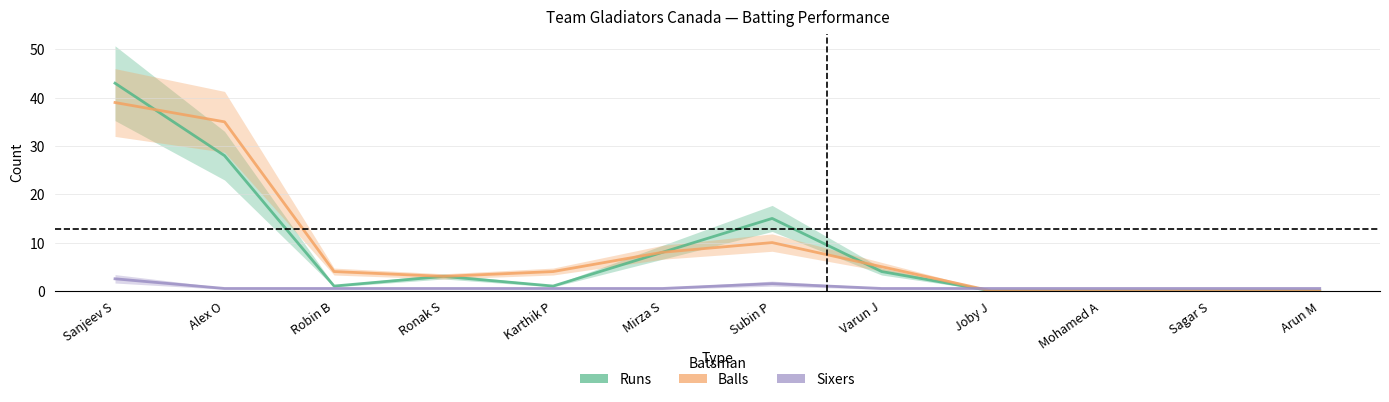

How many data points does each series have?

12